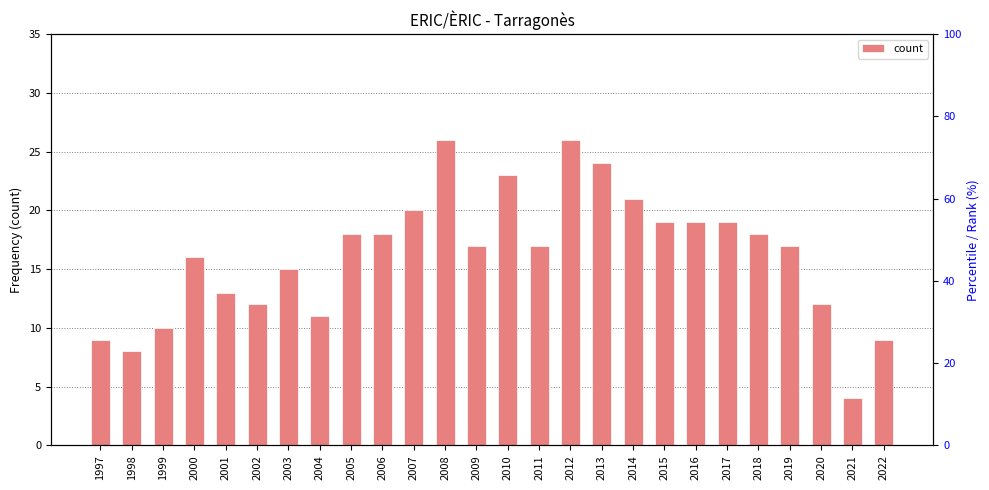

True or false: the data shows 30 at 2009.

False